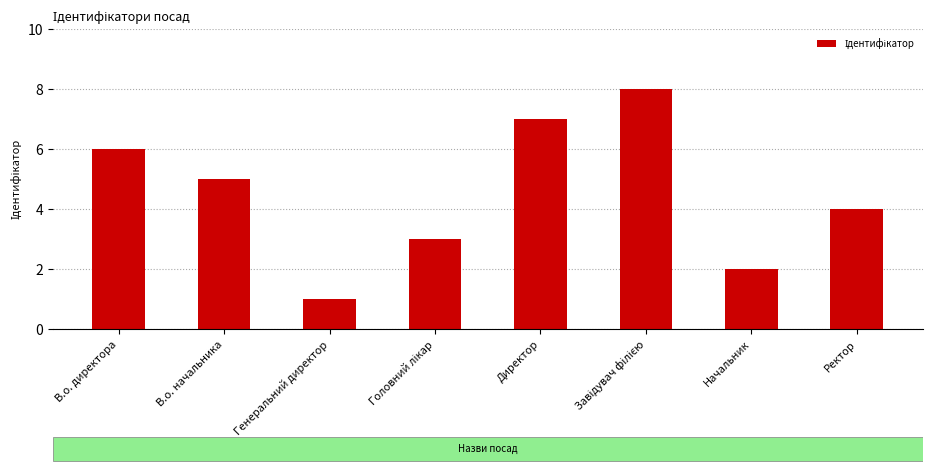

What is the label of the 4th bar from the right?

Директор